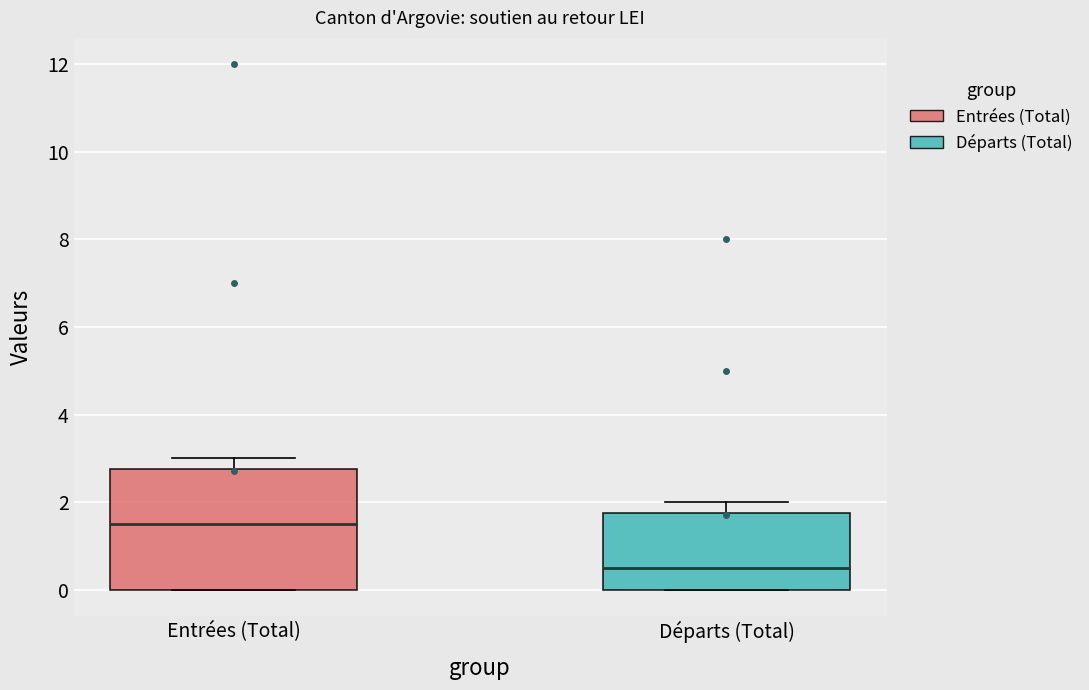

Reading left to right, read every box against the y-axis: the position of its median line, the range the box covers, and the ends of its whiskers. The values are not printed on the chart, so give them approximately, as read against the axis.

Entrées (Total): median 1.6, box 0.0 to 2.8, whiskers 0.0 to 3.0
Départs (Total): median 0.6, box 0.0 to 1.8, whiskers 0.0 to 2.0